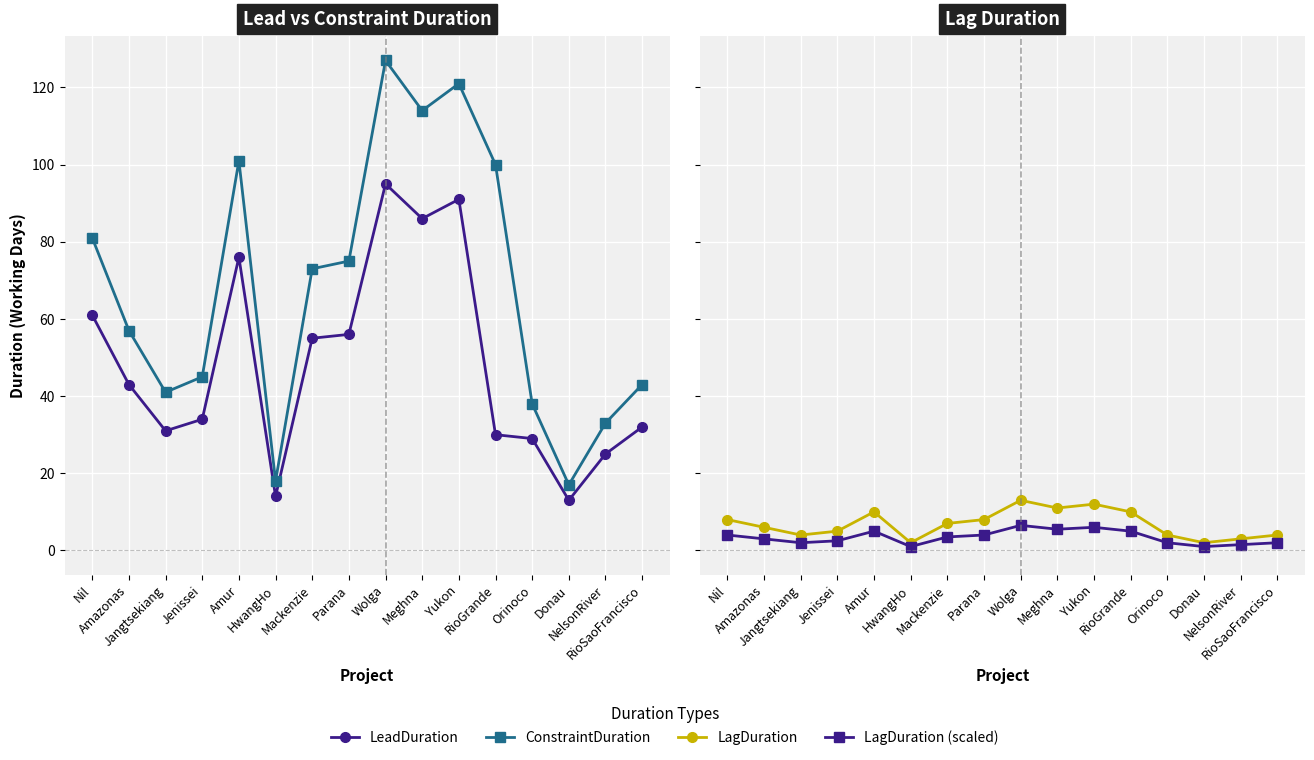

True or false: ConstraintDuration and LagDuration intersect in this chart.

False